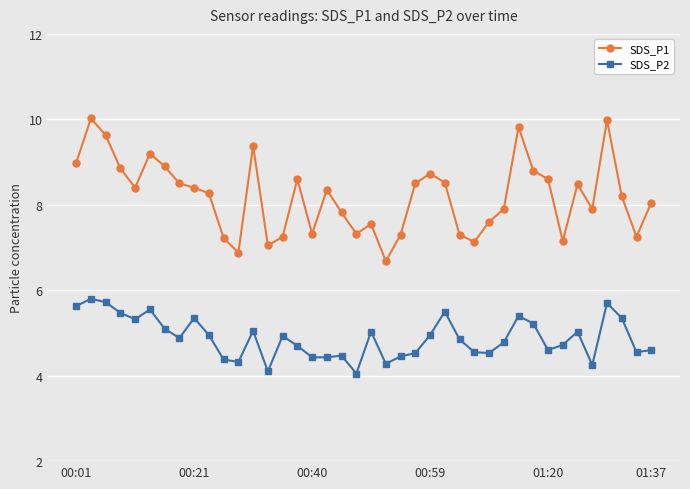

True or false: SDS_P1 has more than 1 points higher than both neighbors.

True